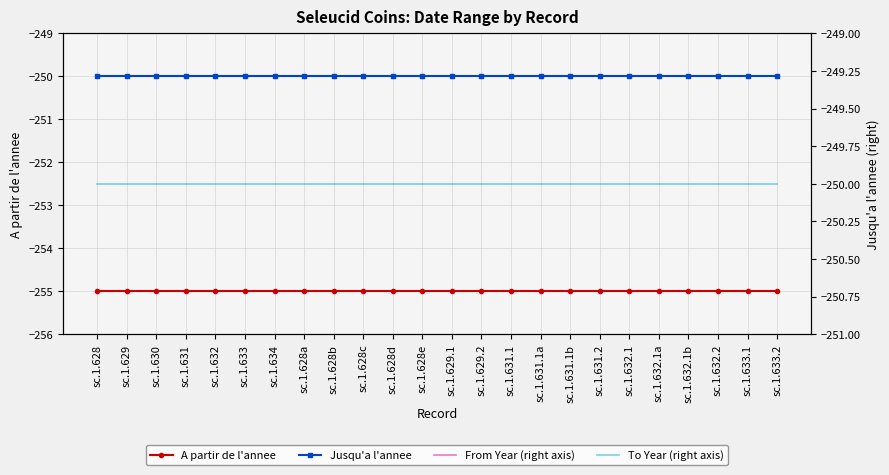

True or false: A partir de l'annee and To Year (right axis) cross at least once.

False